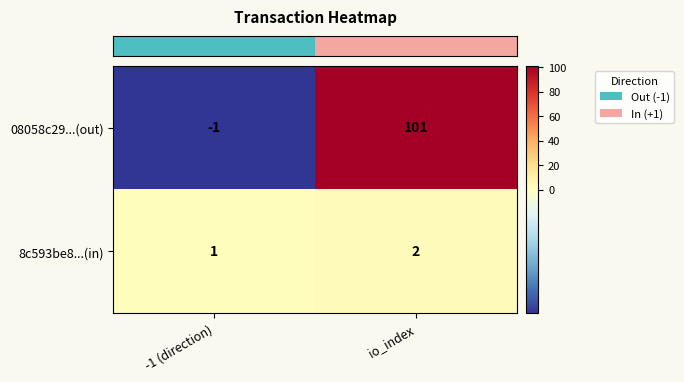

Is it true that 08058c29...(out) equals 101 at io_index?

True